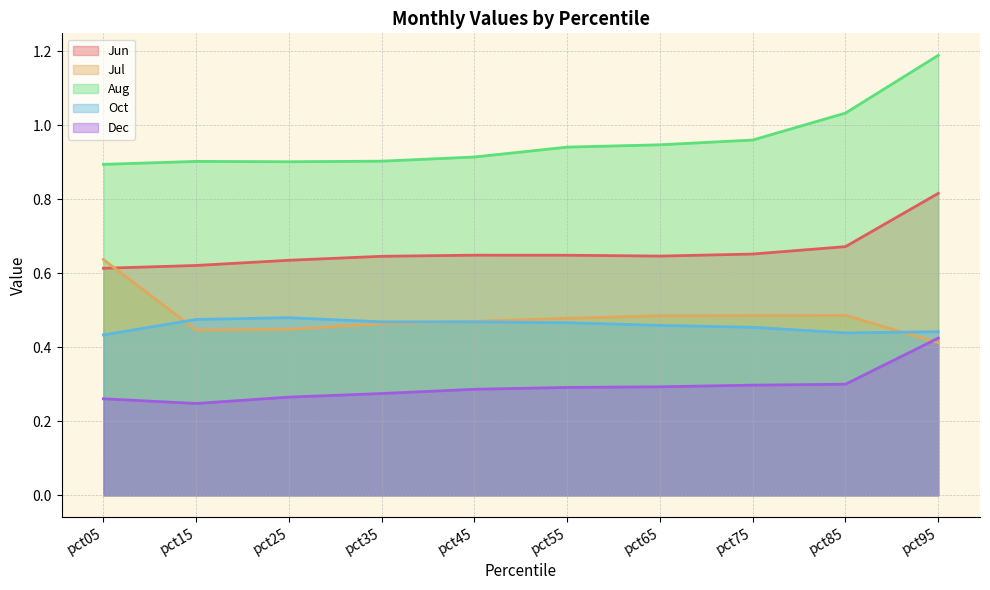

True or false: Dec and Jun intersect in this chart.

False